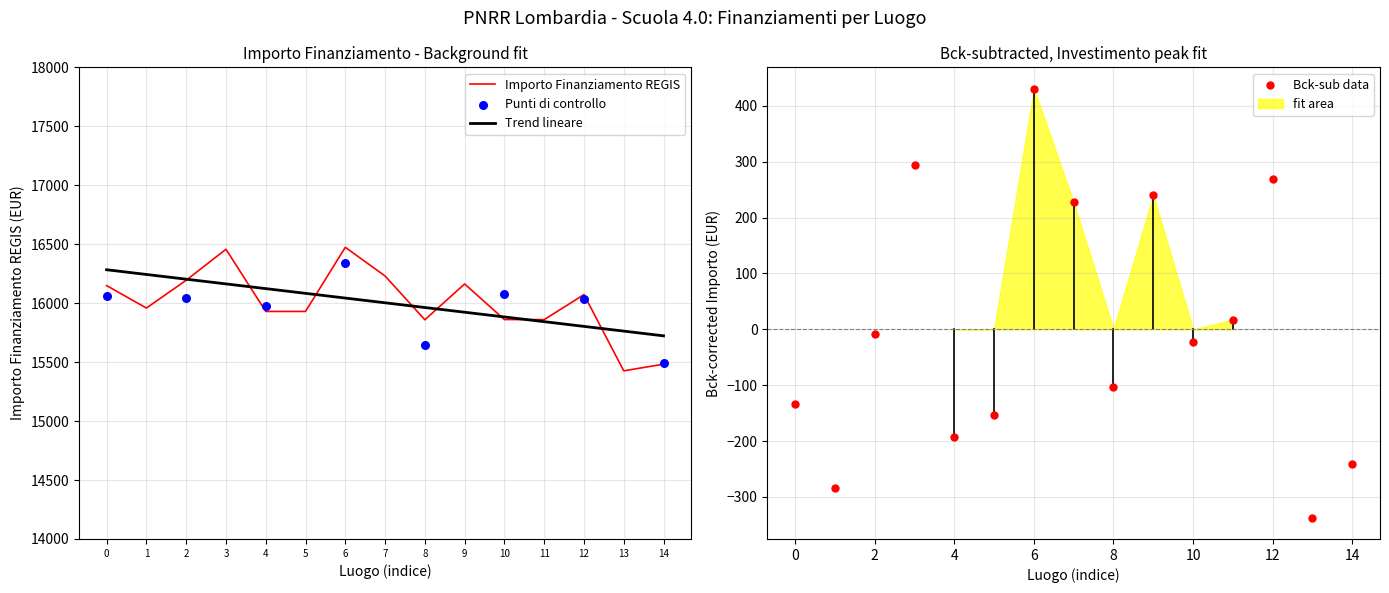

What is the highest value of the Importo Finanziamento REGIS series?

16473.8